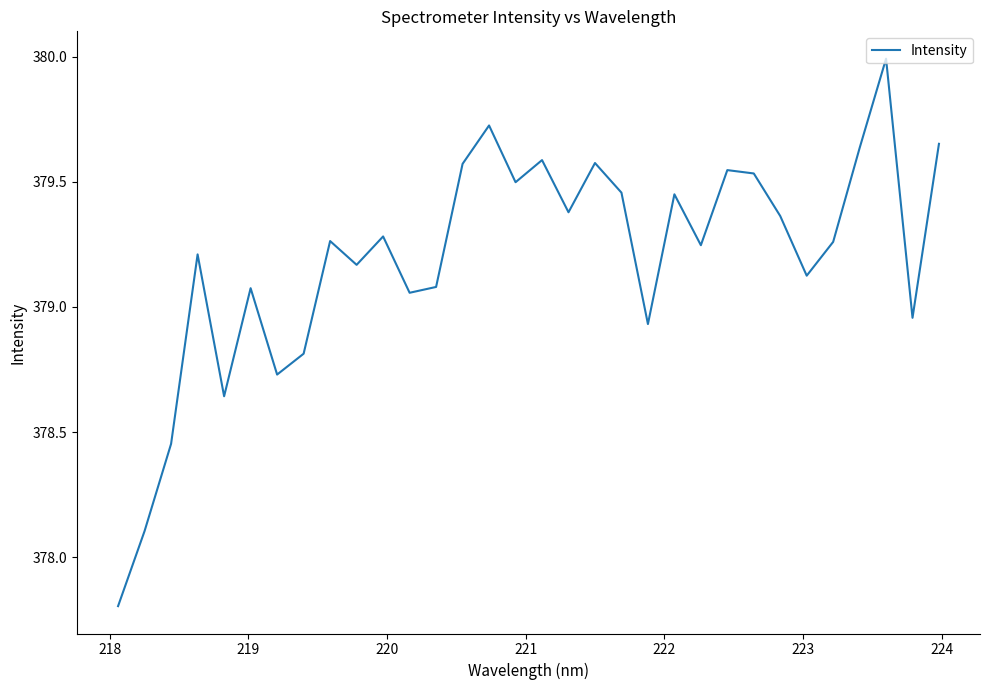

What is the smallest value displayed?

377.8